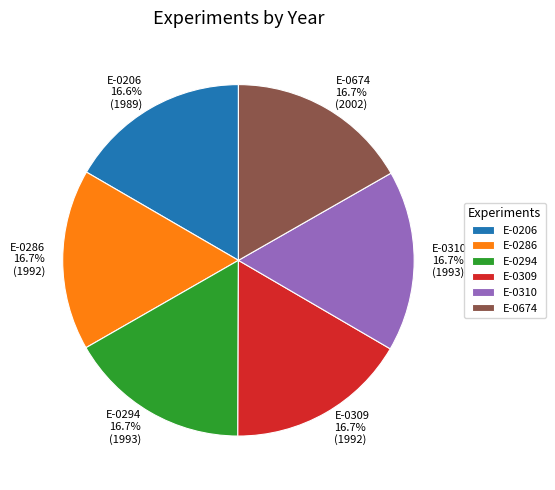

What percentage do E-0294 and E-0206 together represent?

33.3%